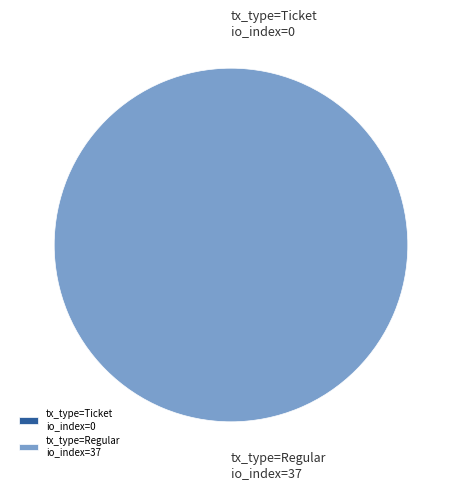

What is the total percentage of tx_type=Regular (io_index=37) and tx_type=Ticket (io_index=0)?

100.0%